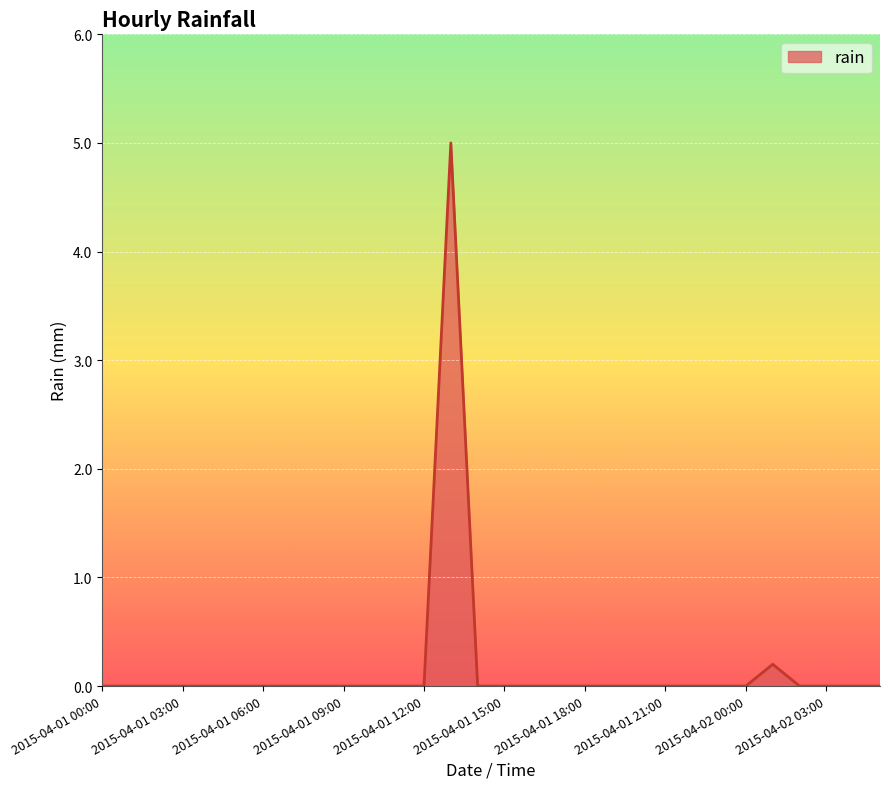

Does the chart have visible grid lines?

Yes